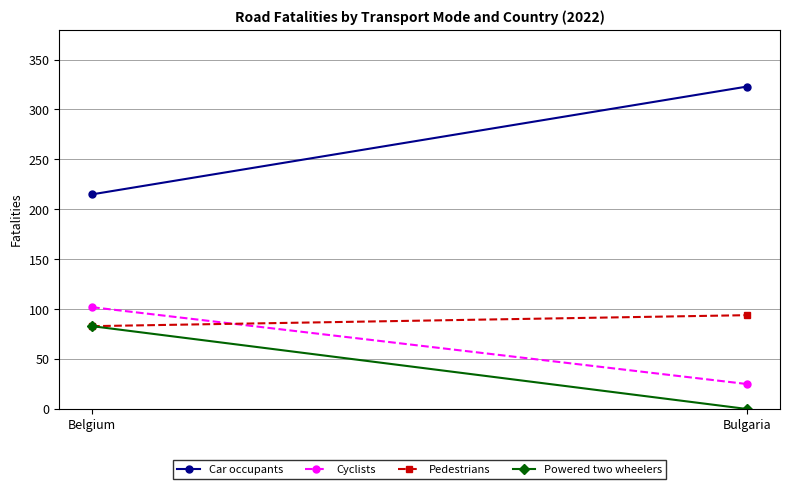

Reading left to right, extract all data points from this chart.

Car occupants: 215	323
Cyclists: 102	25
Pedestrians: 83	94
Powered two wheelers: 83	0